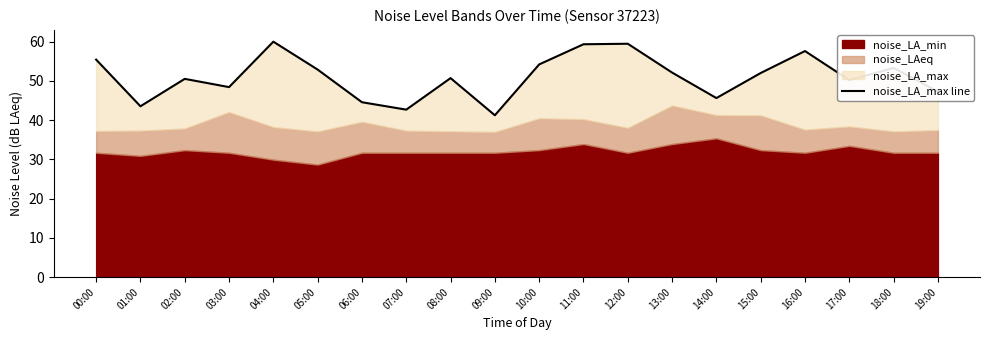

What is the label of the 19th point from the left?

18:00